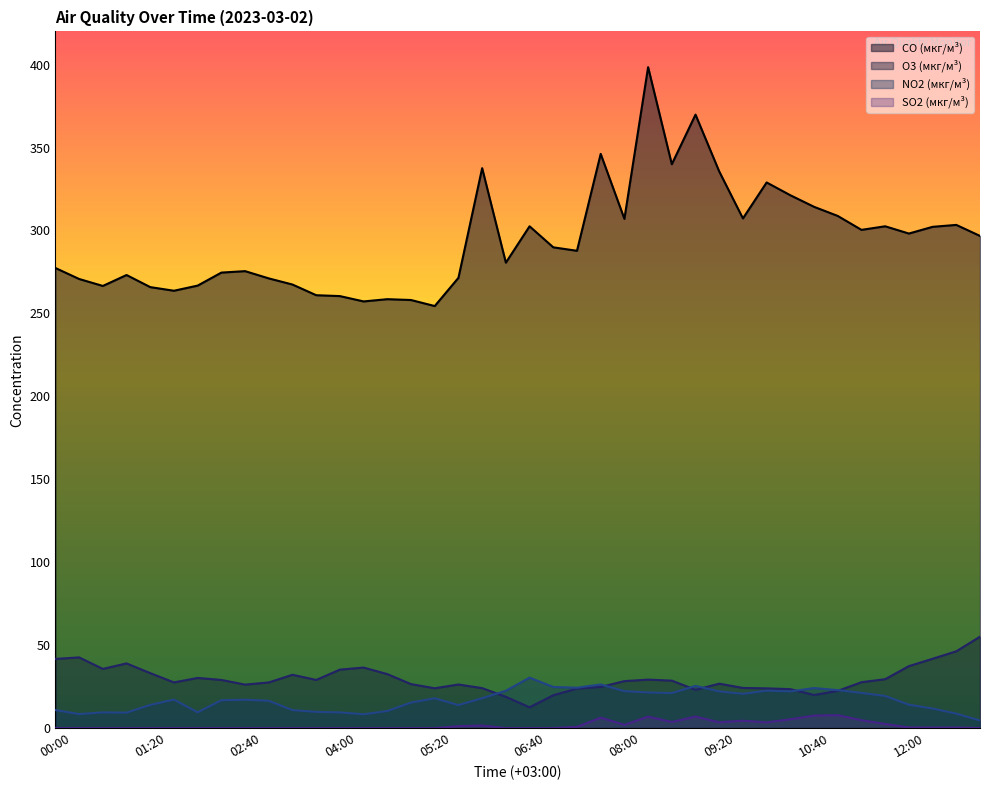

True or false: SO2 (мкг/м³) and NO2 (мкг/м³) cross at least once.

False